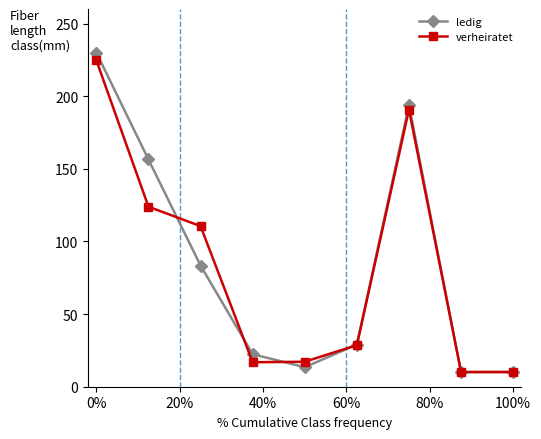

At how many categories does at least one series exceed 73?

4